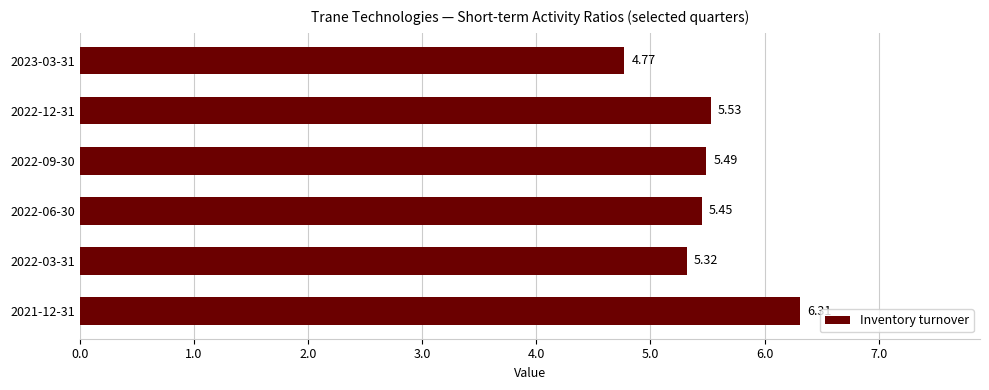

What is the sum of the values at 2022-06-30 and 2022-12-31?

11.0